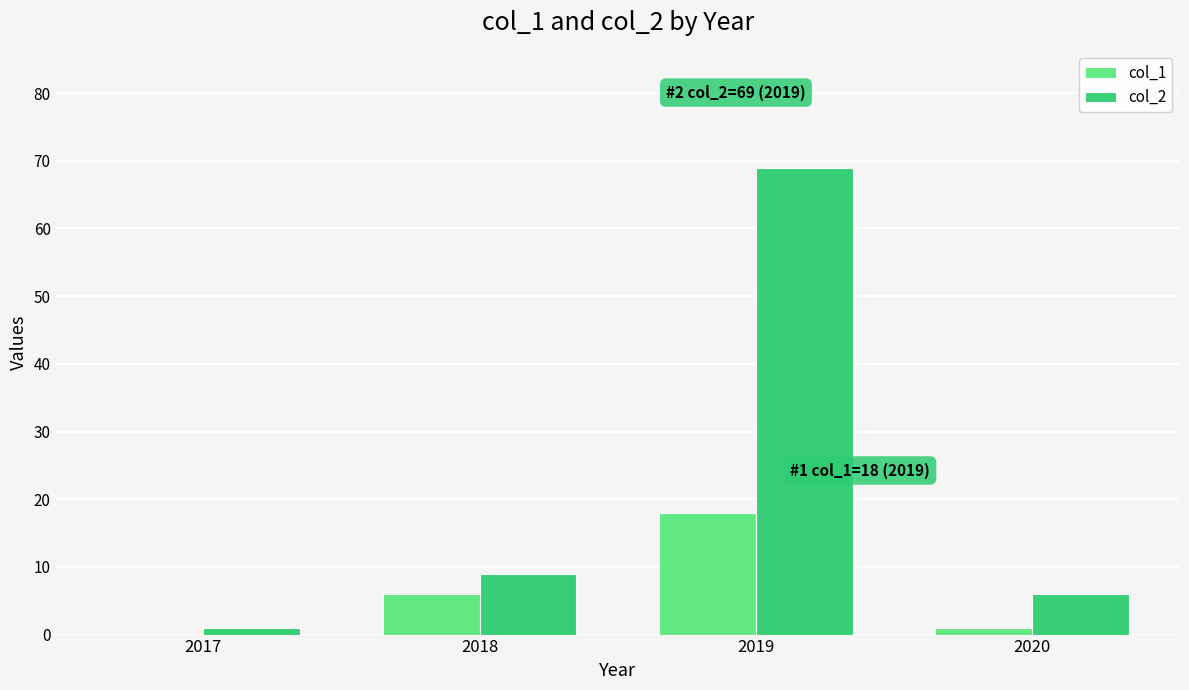

What is the sum of all col_2 values?

85